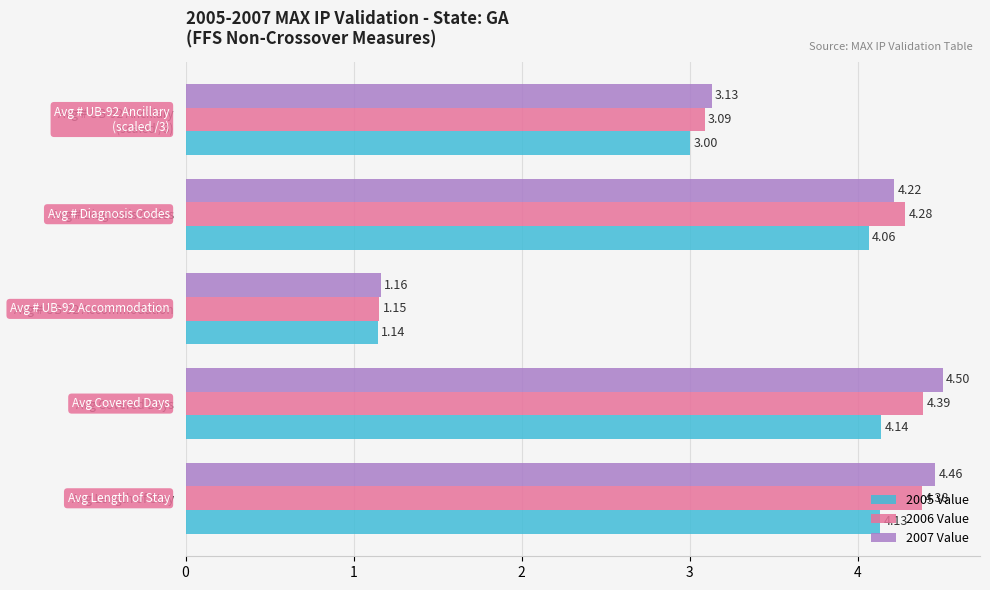

Which series has the widest spread of values?

2007 Value